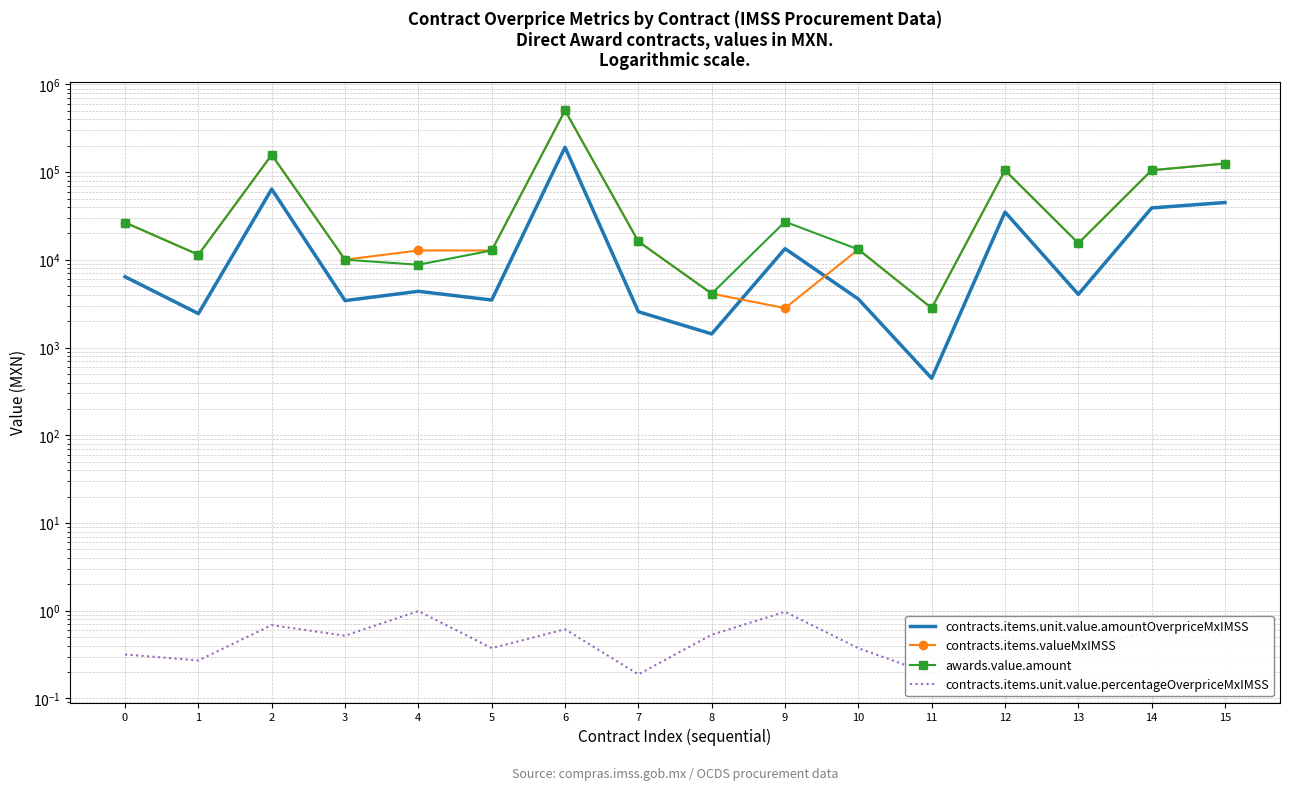

At which category is the sum across all series the highest?

6